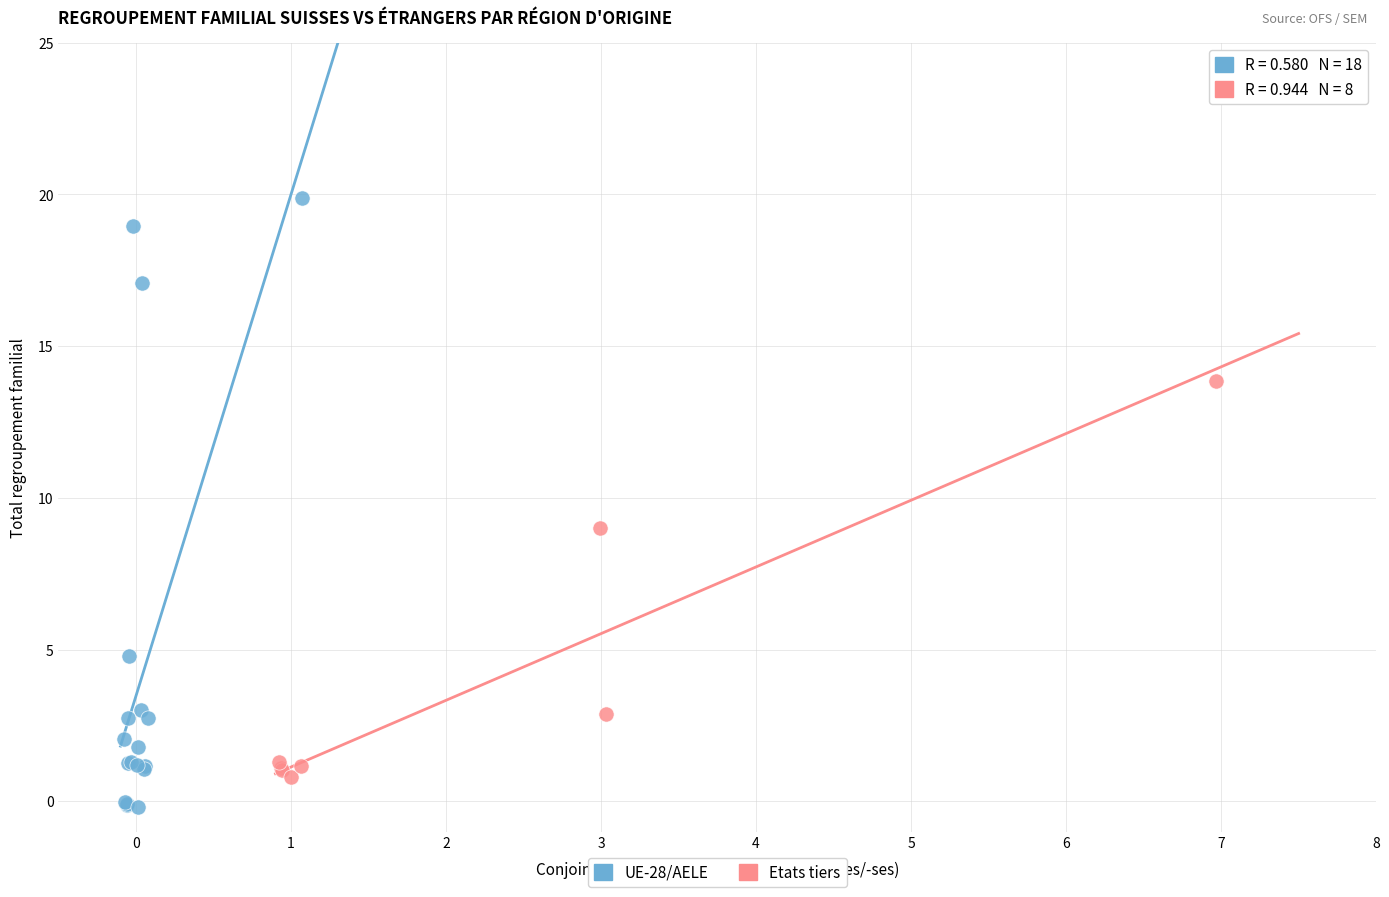

Which series reaches the minimum Y coordinate?

UE-28/AELE